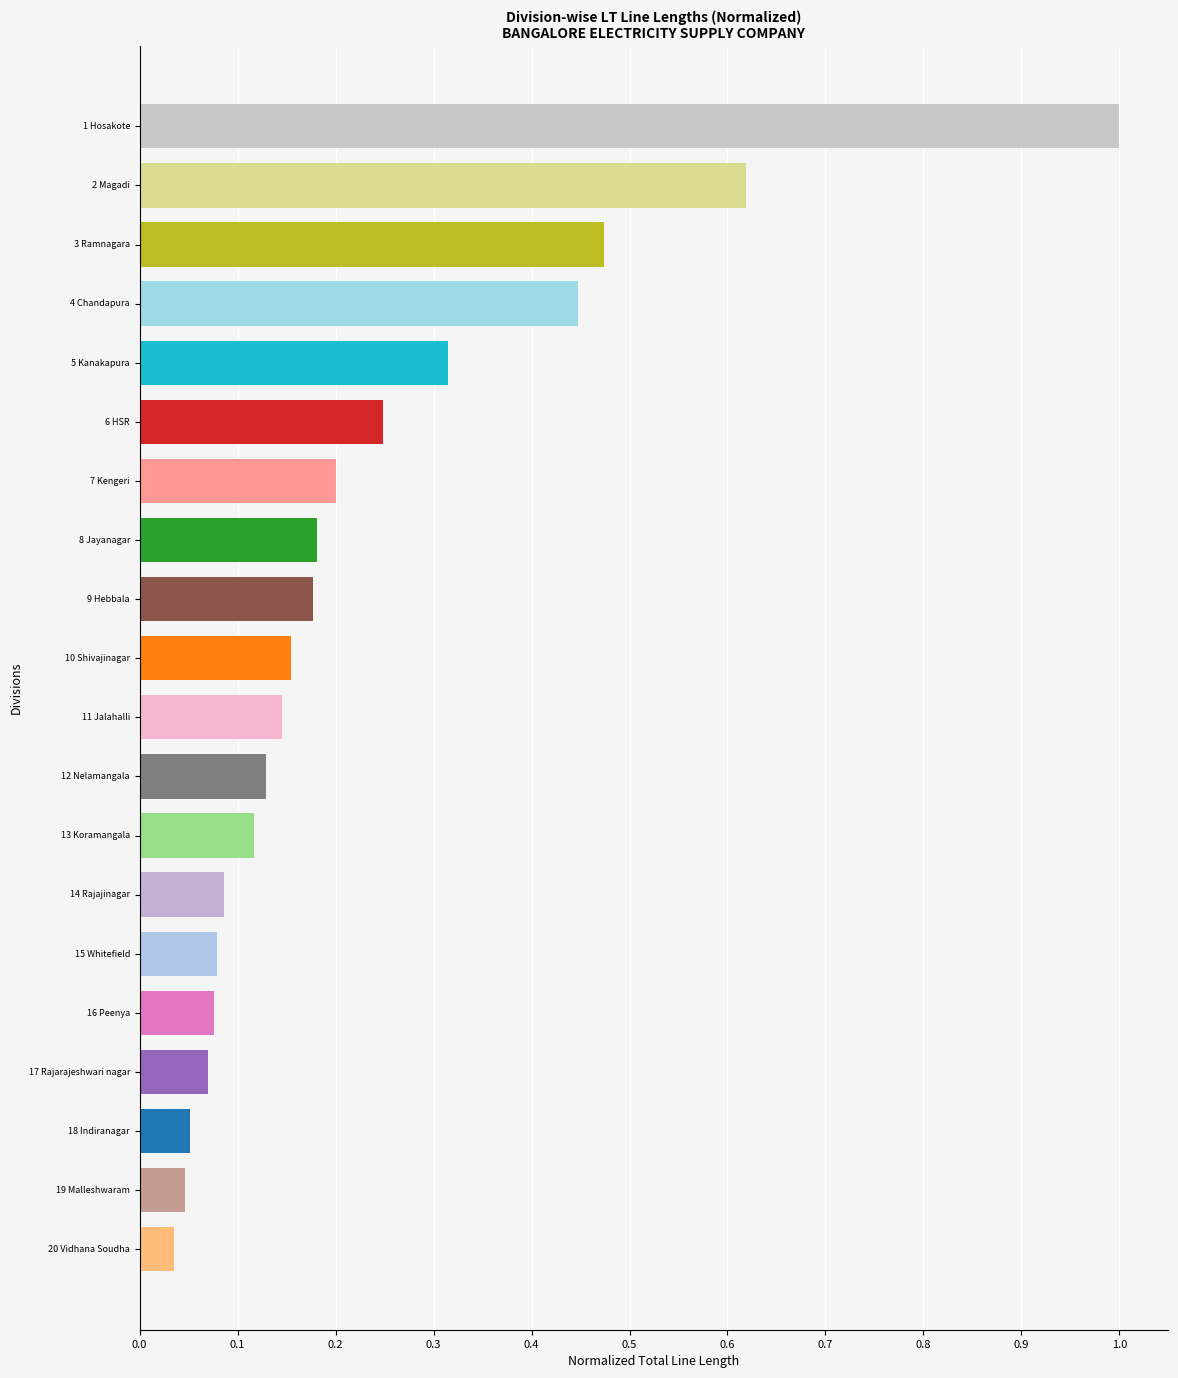

How many series are shown in this chart?

1